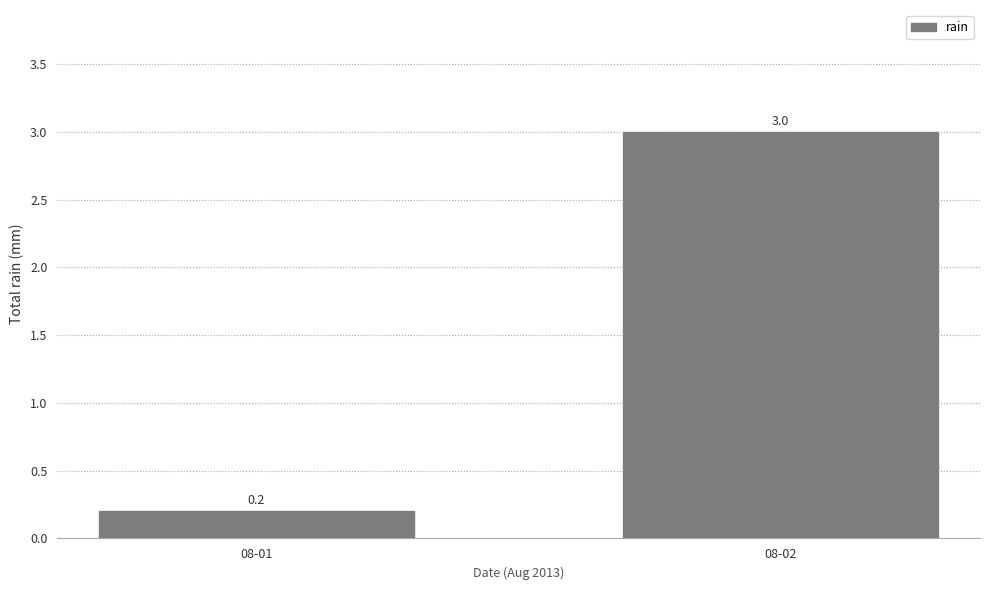

The chart shows a value of 4.2 at 08-02. True or false?

False